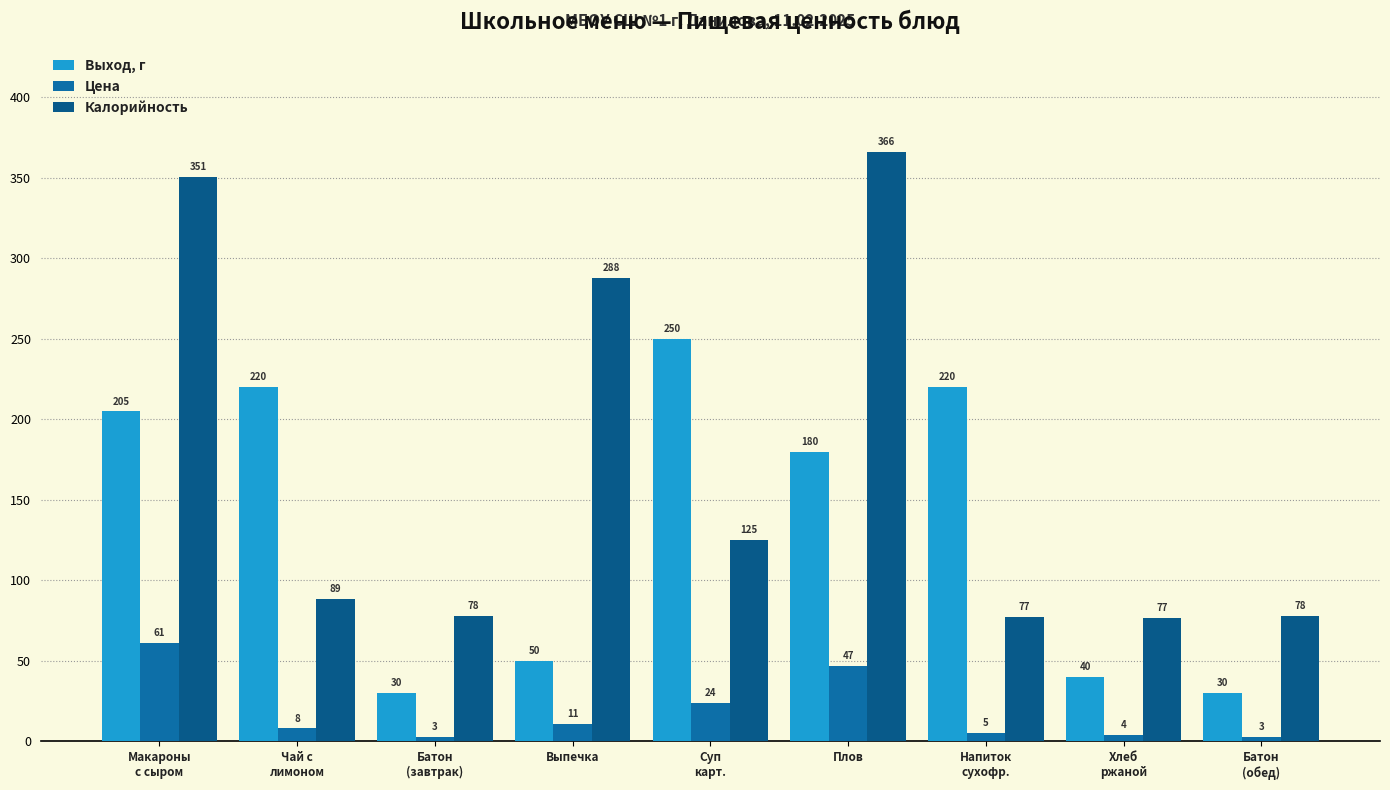

Which series has the largest total across all categories?

Калорийность